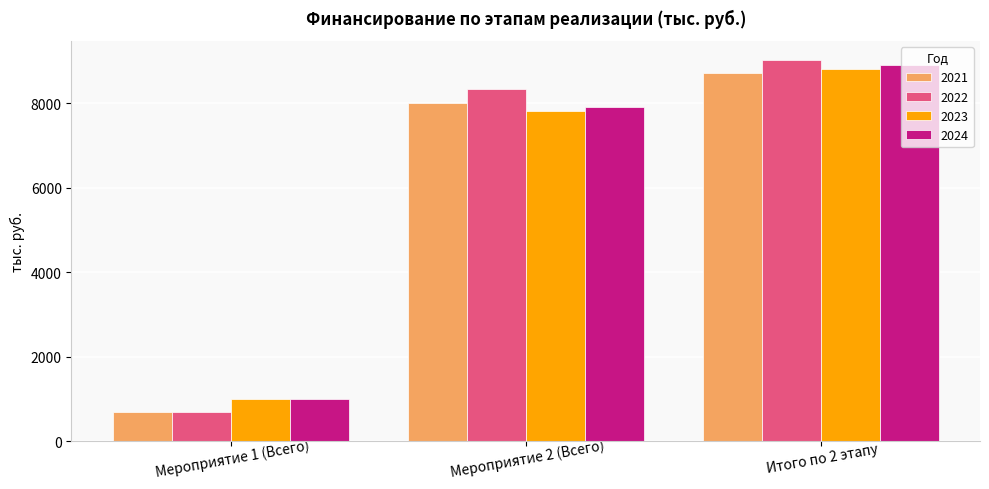

Is the value of 2022 at Мероприятие 2 (Всего) greater than the value of 2023 at Итого по 2 этапу?

No